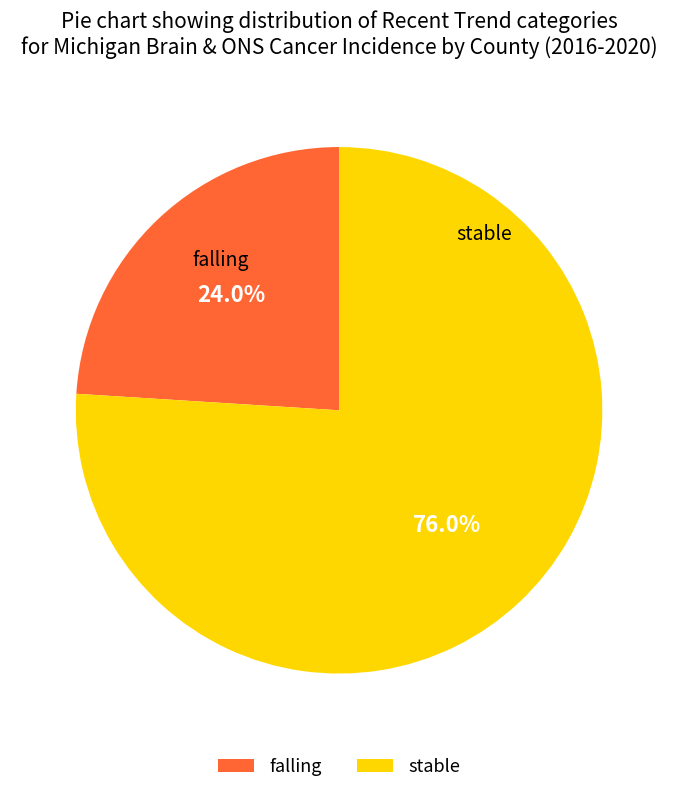

Does falling represent more than half of the total?

No